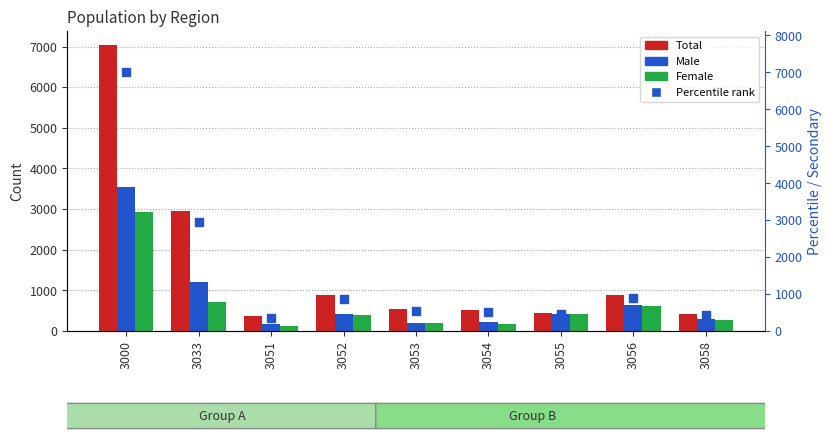

What are all the series names shown in the legend?

Total, Male, Female, Percentile rank